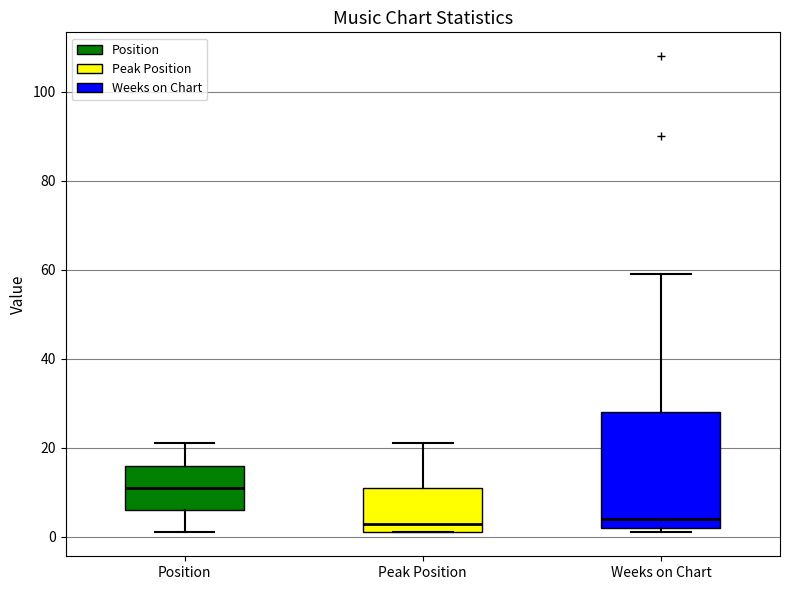

Where does the upper whisker of the box for Peak Position end on the y-axis? The values are not printed on the chart, so give them approximately, as read against the axis.

22